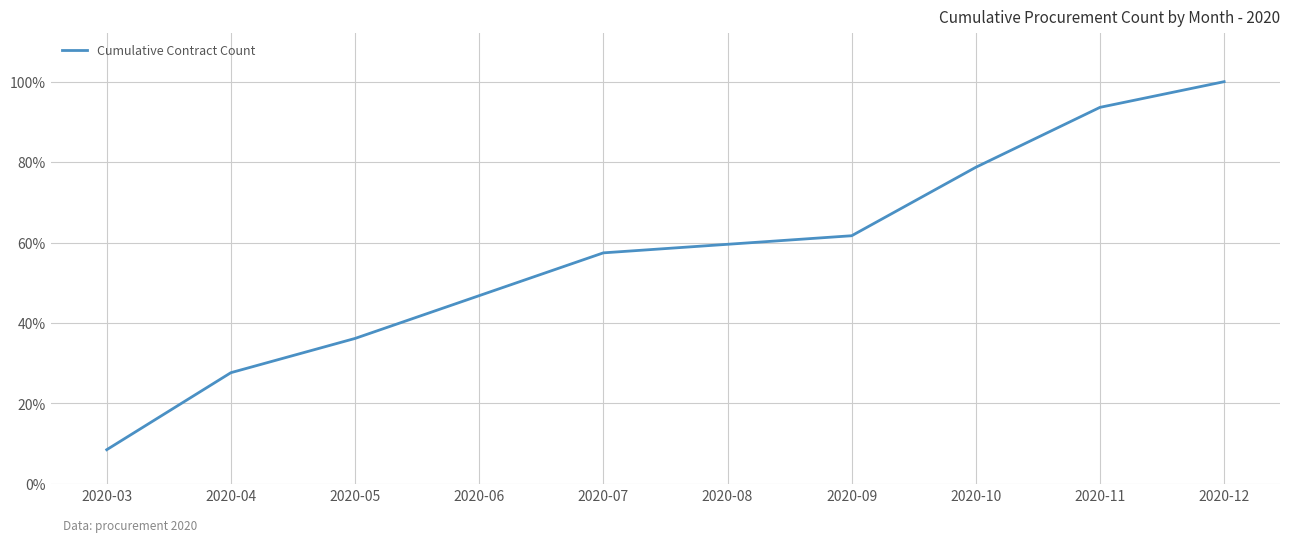

List the labels in order of value, largest first.

2020-12, 2020-11, 2020-10, 2020-09, 2020-08, 2020-07, 2020-06, 2020-05, 2020-04, 2020-03